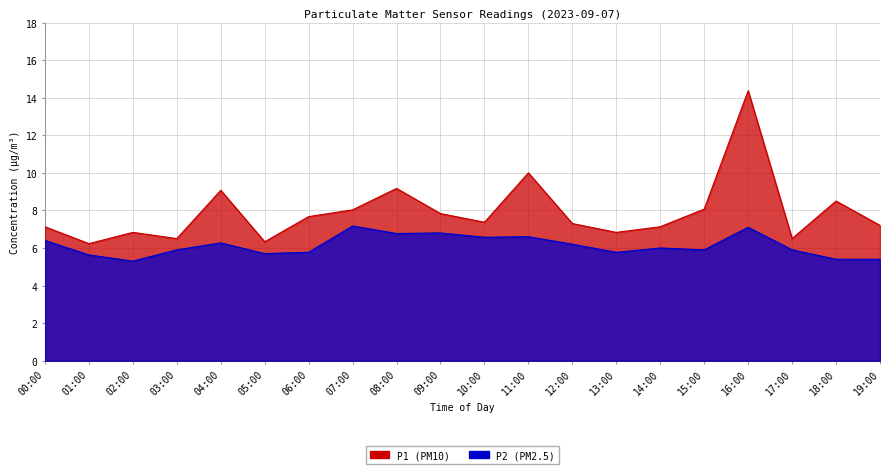

At which category does P2 reach its first local peak?

04:00